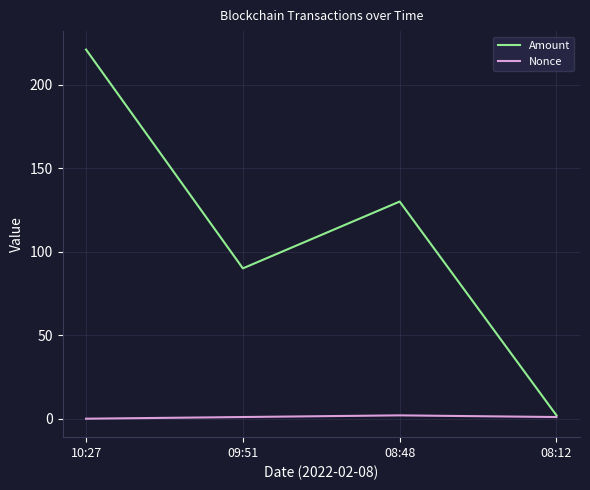

What position from the left is 08:48?

3